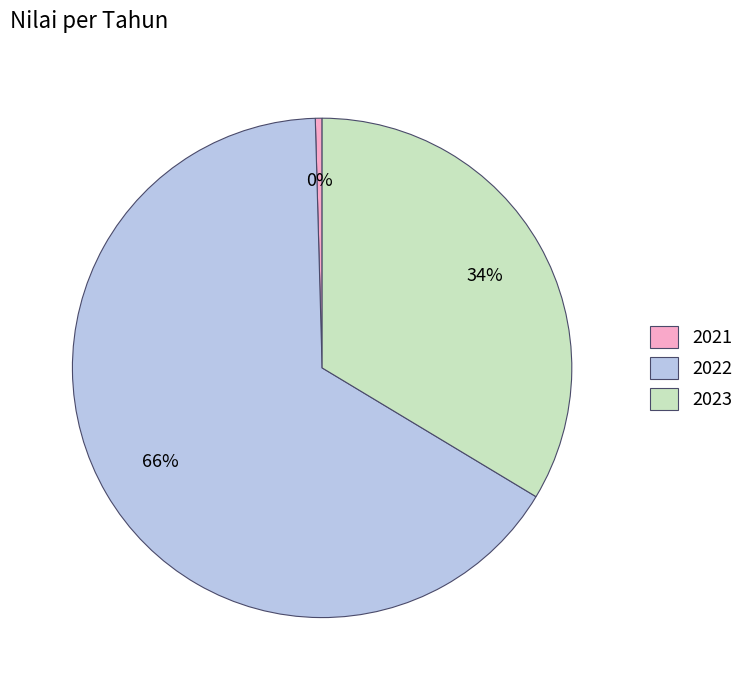

To the nearest percent, what is the difference between the 2023 and 2022 slice percentages?

32%